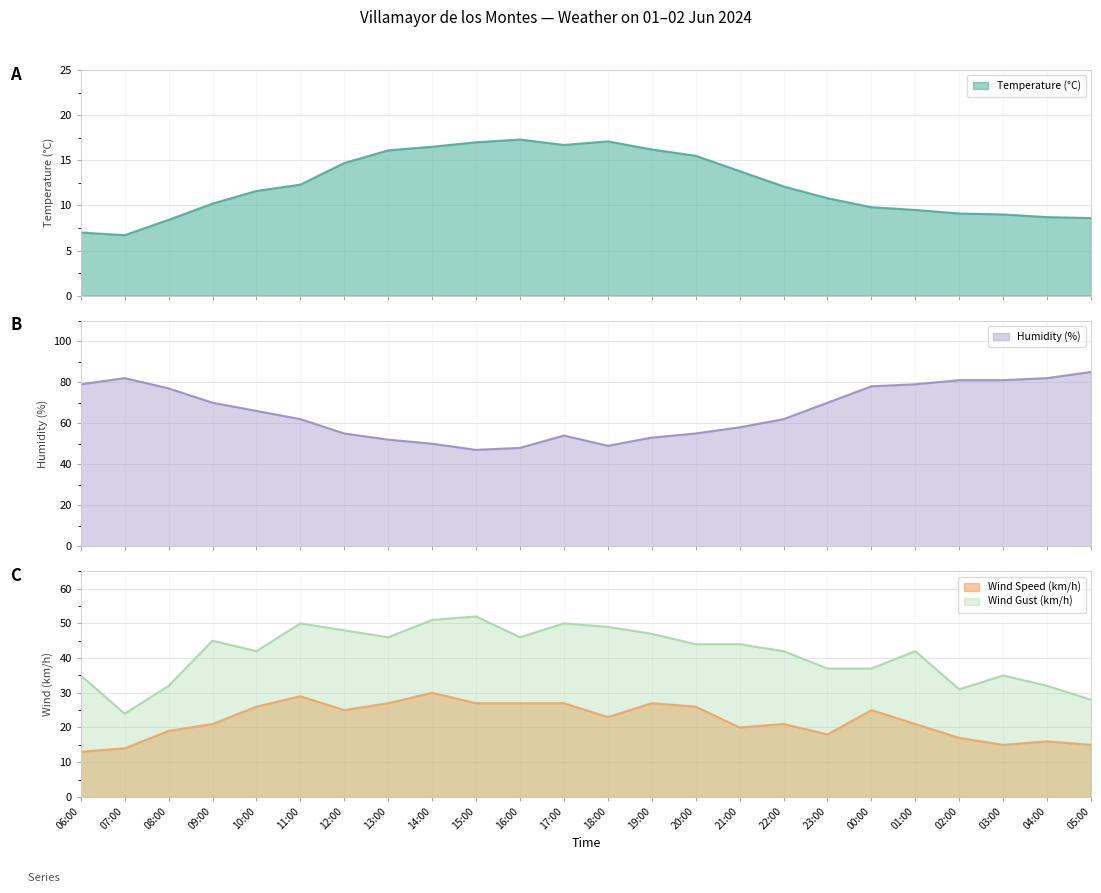

What is the spread (max minus min) of values at 05:00?

76.4